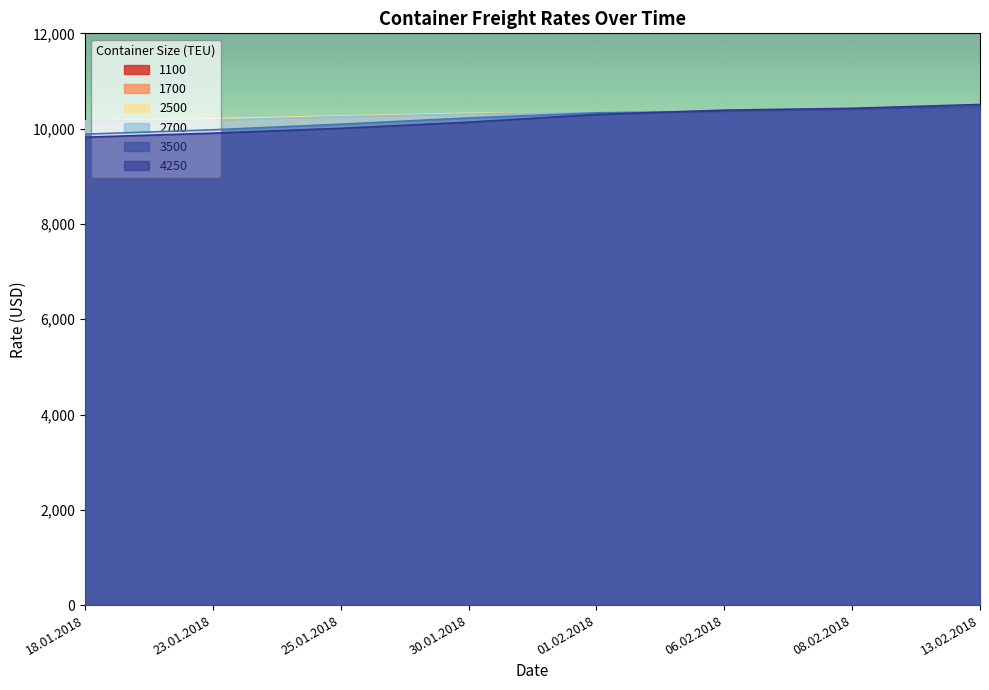

The 2700 series shows 10306 at 30.01.2018. True or false?

True